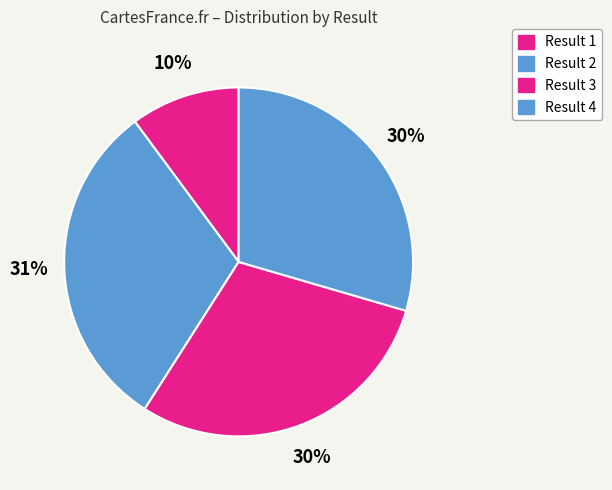

To the nearest percent, what is the difference between the largest and smallest slice percentages?

21%